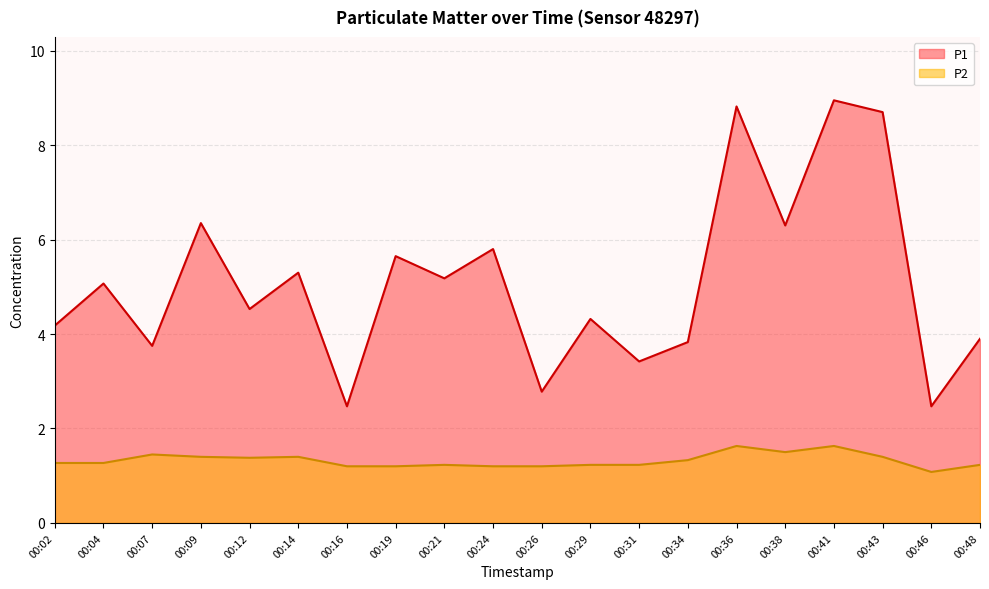

What is the sum of all P1 values?

101.8